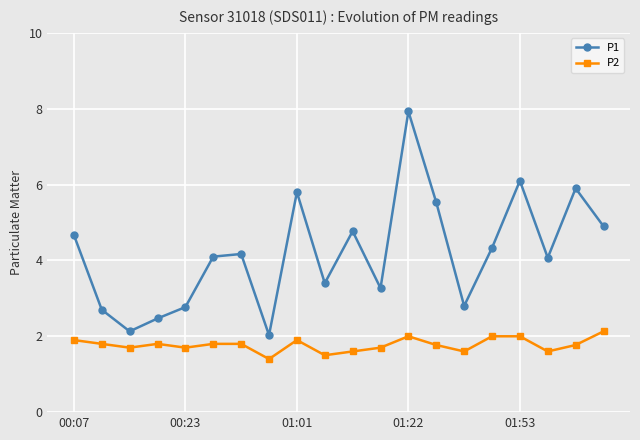

What is the maximum value for P1?

7.9